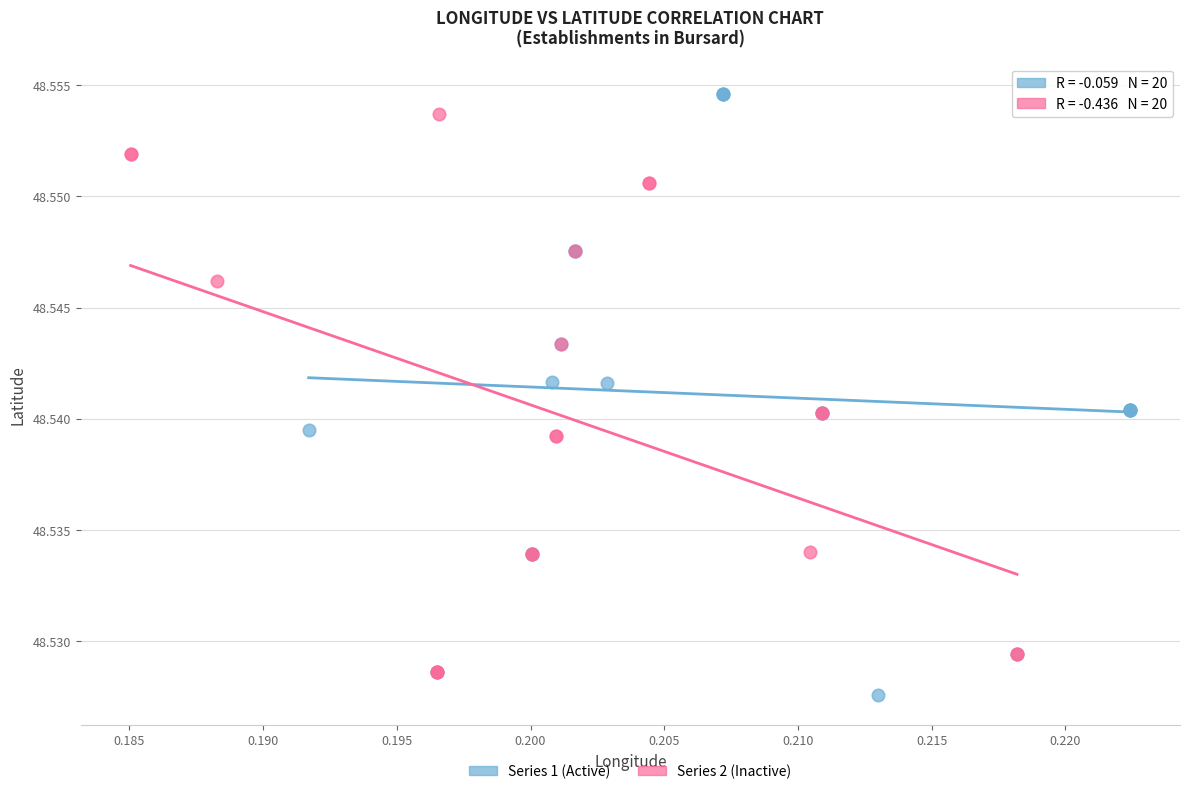

Which series has the largest Y range (max minus min)?

Series 1 (Active)